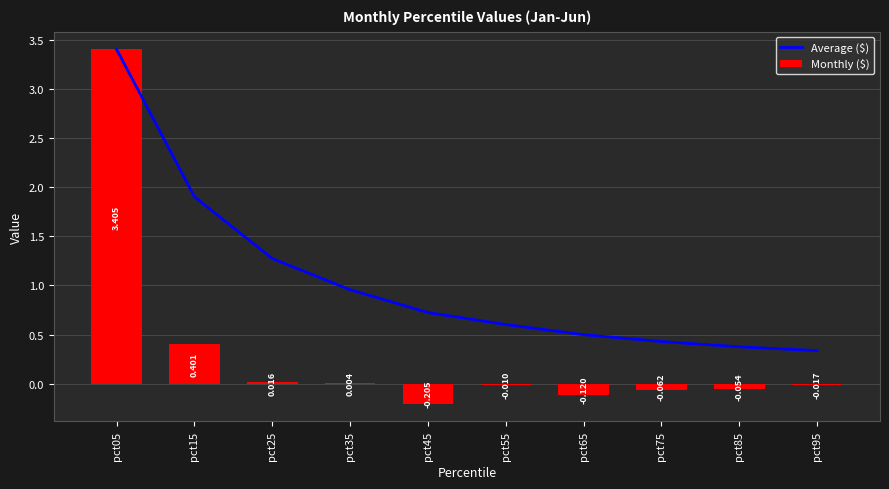

Rank the series by their average value, from highest to lowest.

Average ($), Monthly ($)